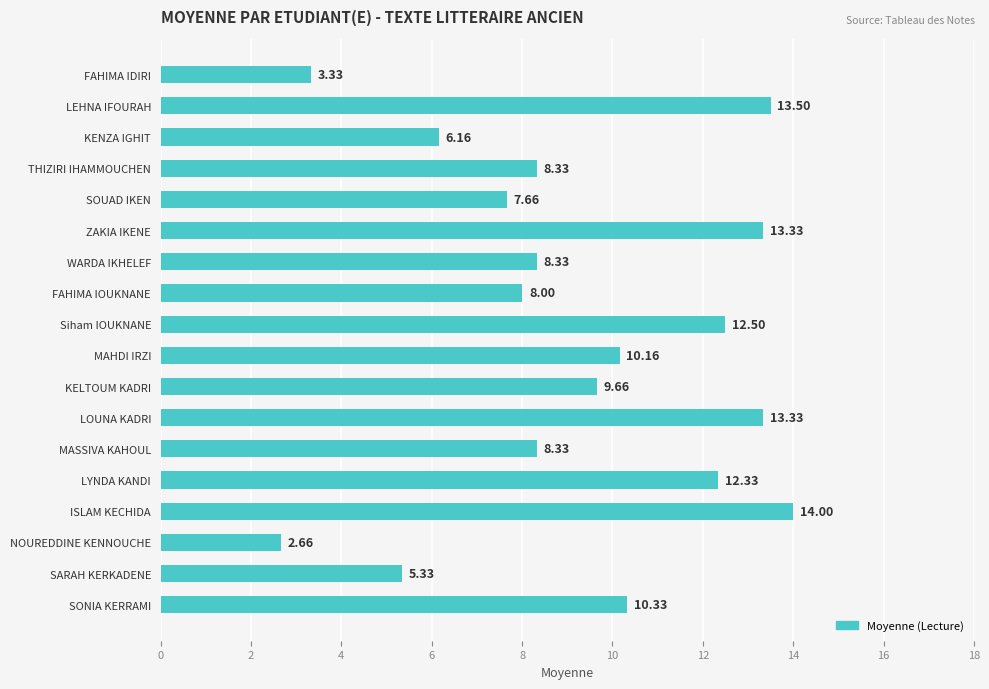

At which category does the chart reach its peak across all series?

ISLAM KECHIDA